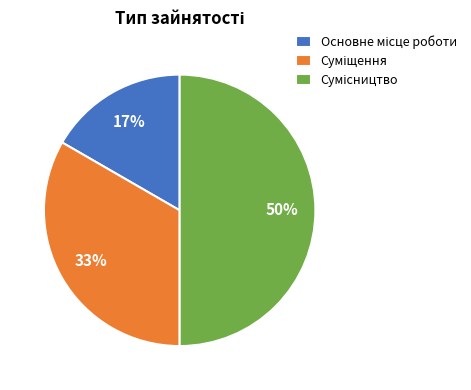

Count the number of slices in the pie.

3